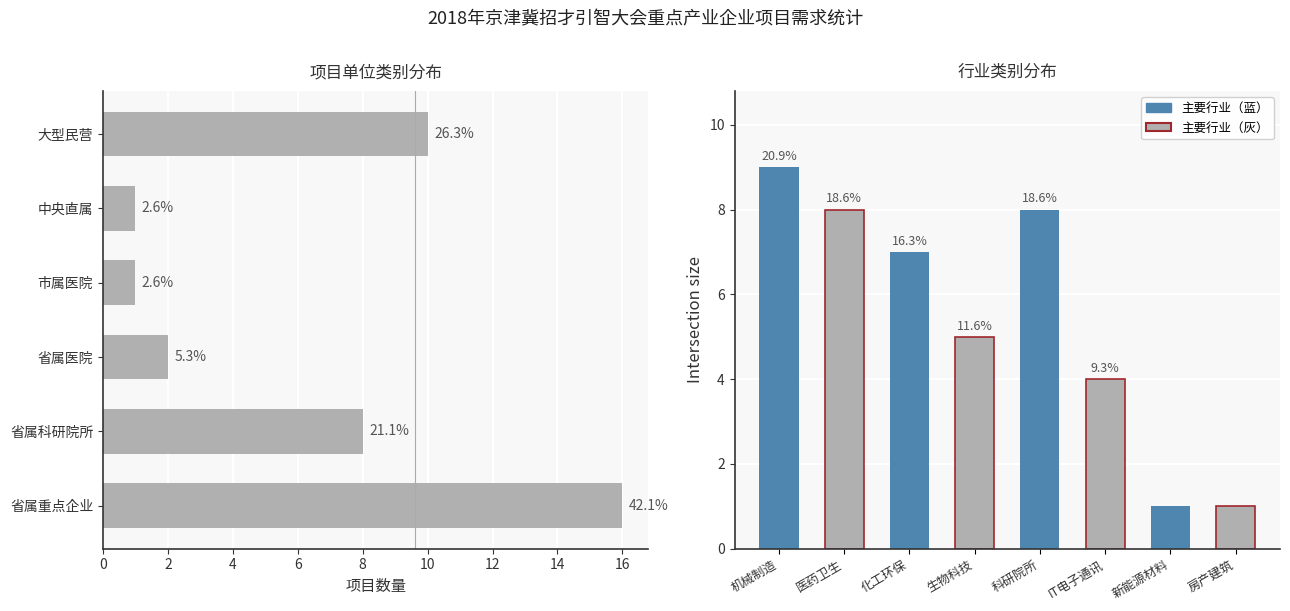

Which series has the largest range (max minus min)?

项目单位类别